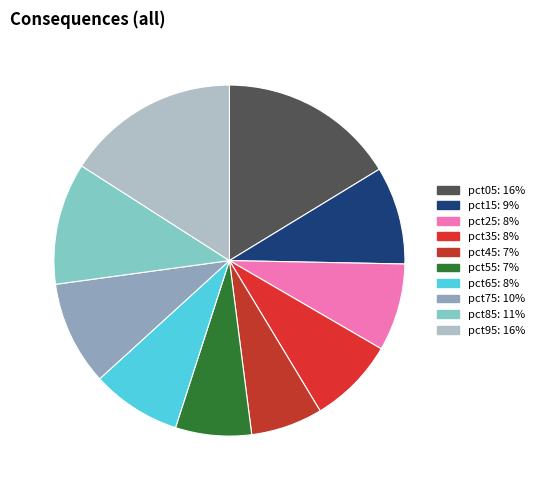

How many segments does this pie chart have?

10